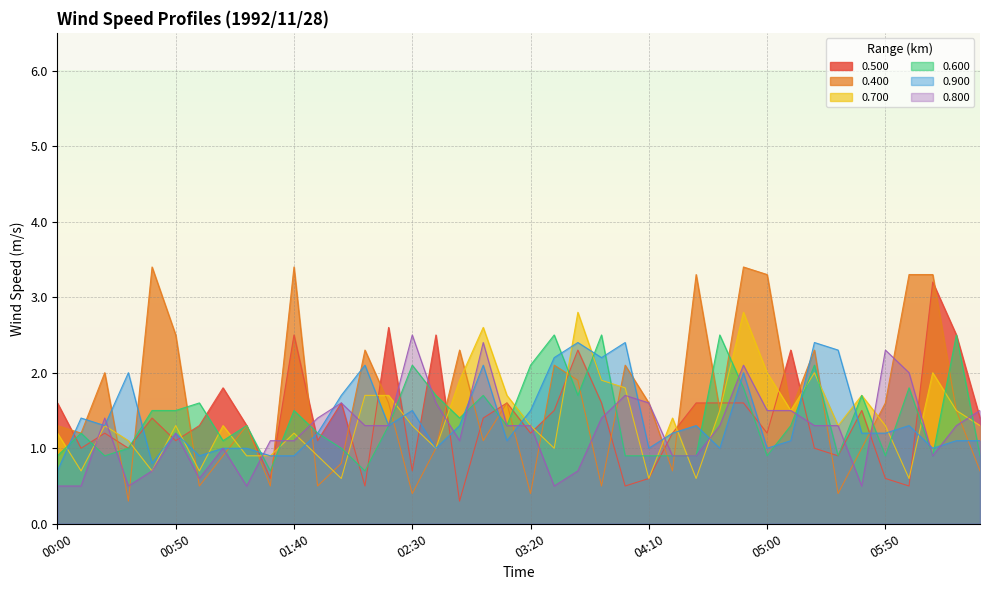

Reading left to right, what are all the values shown in this chart?

0.500: 00:00=1.6	00:10=1.0	00:20=1.2	00:30=1.0	00:40=1.4	00:50=1.1	01:00=1.3	01:10=1.8	01:20=1.3	01:30=0.6	01:40=2.5	01:50=1.1	02:00=1.6	02:10=0.5	02:20=2.6	02:30=0.7	02:40=2.5	02:50=0.3	03:00=1.4	03:10=1.6	03:20=1.2	03:30=1.5	03:40=2.3	03:50=1.6	04:00=0.5	04:10=0.6	04:20=1.2	04:30=1.6	04:40=1.6	04:50=1.6	05:00=1.2	05:10=2.3	05:20=1.0	05:30=0.9	05:40=1.5	05:50=0.6	06:00=0.5	06:10=3.2	06:20=2.5	06:30=1.4
0.400: 00:00=1.3	00:10=1.2	00:20=2.0	00:30=0.3	00:40=3.4	00:50=2.5	01:00=0.5	01:10=0.9	01:20=1.3	01:30=0.5	01:40=3.4	01:50=0.5	02:00=0.8	02:10=2.3	02:20=1.6	02:30=0.4	02:40=1.0	02:50=2.3	03:00=1.1	03:10=1.6	03:20=0.4	03:30=2.1	03:40=1.9	03:50=0.5	04:00=2.1	04:10=1.6	04:20=0.7	04:30=3.3	04:40=1.5	04:50=3.4	05:00=3.3	05:10=1.5	05:20=2.3	05:30=0.4	05:40=1.0	05:50=1.6	06:00=3.3	06:10=3.3	06:20=1.5	06:30=0.7
0.700: 00:00=1.2	00:10=0.7	00:20=1.3	00:30=1.1	00:40=0.7	00:50=1.3	01:00=0.7	01:10=1.3	01:20=0.9	01:30=0.9	01:40=1.2	01:50=0.9	02:00=0.6	02:10=1.7	02:20=1.7	02:30=1.3	02:40=1.0	02:50=1.9	03:00=2.6	03:10=1.7	03:20=1.3	03:30=1.0	03:40=2.8	03:50=1.9	04:00=1.8	04:10=0.6	04:20=1.4	04:30=0.6	04:40=1.5	04:50=2.8	05:00=2.0	05:10=1.5	05:20=2.0	05:30=1.3	05:40=1.7	05:50=1.3	06:00=0.6	06:10=2.0	06:20=1.5	06:30=1.3
0.600: 00:00=0.9	00:10=1.2	00:20=0.9	00:30=1.0	00:40=1.5	00:50=1.5	01:00=1.6	01:10=1.1	01:20=1.3	01:30=0.7	01:40=1.5	01:50=1.2	02:00=1.0	02:10=0.7	02:20=1.3	02:30=2.1	02:40=1.7	02:50=1.4	03:00=1.7	03:10=1.3	03:20=2.1	03:30=2.5	03:40=1.7	03:50=2.5	04:00=0.9	04:10=0.9	04:20=0.9	04:30=0.9	04:40=2.5	04:50=1.8	05:00=0.9	05:10=1.3	05:20=2.1	05:30=0.9	05:40=1.7	05:50=0.9	06:00=1.8	06:10=0.9	06:20=2.5	06:30=0.9
0.900: 00:00=0.7	00:10=1.4	00:20=1.3	00:30=2.0	00:40=0.8	00:50=1.2	01:00=0.9	01:10=1.0	01:20=1.0	01:30=0.9	01:40=0.9	01:50=1.2	02:00=1.7	02:10=2.1	02:20=1.3	02:30=1.5	02:40=1.0	02:50=1.3	03:00=2.1	03:10=1.1	03:20=1.5	03:30=2.2	03:40=2.4	03:50=2.2	04:00=2.4	04:10=1.0	04:20=1.2	04:30=1.3	04:40=1.0	04:50=2.0	05:00=1.0	05:10=1.1	05:20=2.4	05:30=2.3	05:40=1.2	05:50=1.2	06:00=1.3	06:10=1.0	06:20=1.1	06:30=1.1
0.800: 00:00=0.5	00:10=0.5	00:20=1.4	00:30=0.5	00:40=0.7	00:50=1.2	01:00=0.6	01:10=1.0	01:20=0.5	01:30=1.1	01:40=1.1	01:50=1.4	02:00=1.6	02:10=1.3	02:20=1.3	02:30=2.5	02:40=1.6	02:50=1.1	03:00=2.4	03:10=1.3	03:20=1.3	03:30=0.5	03:40=0.7	03:50=1.4	04:00=1.7	04:10=1.6	04:20=0.9	04:30=0.9	04:40=1.3	04:50=2.1	05:00=1.5	05:10=1.5	05:20=1.3	05:30=1.3	05:40=0.5	05:50=2.3	06:00=2.0	06:10=0.9	06:20=1.3	06:30=1.5